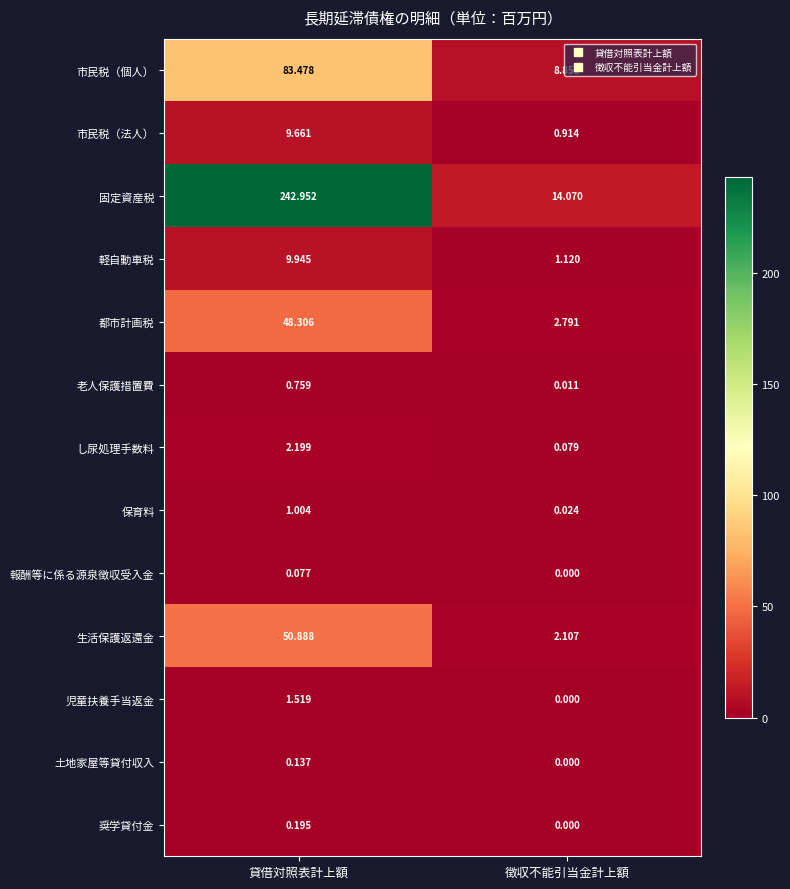

Which category has the highest value across all series?

貸借対照表計上額